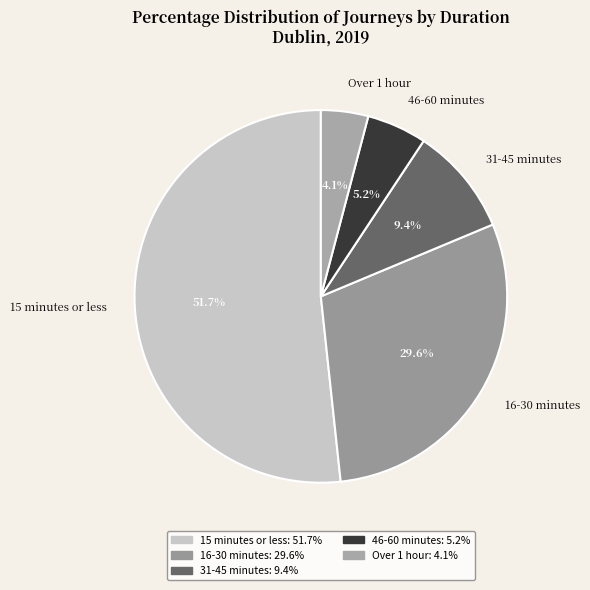

Count the number of slices in the pie.

5